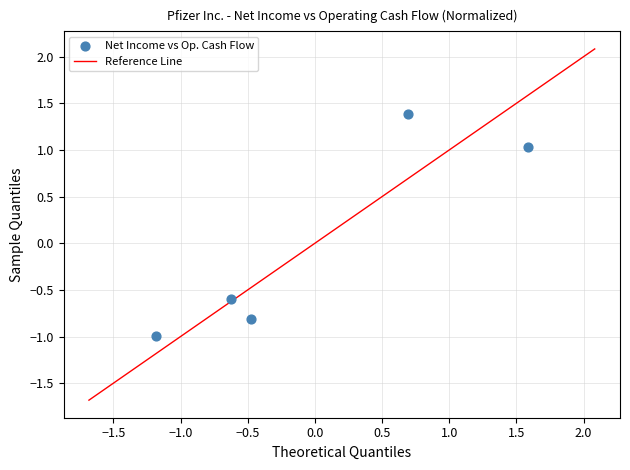

What is the range of X values (max minus min)?

2.8